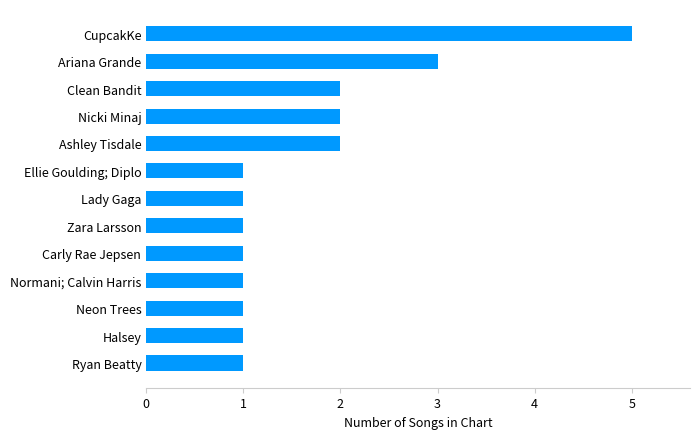

What is the difference between the maximum and minimum values?

4